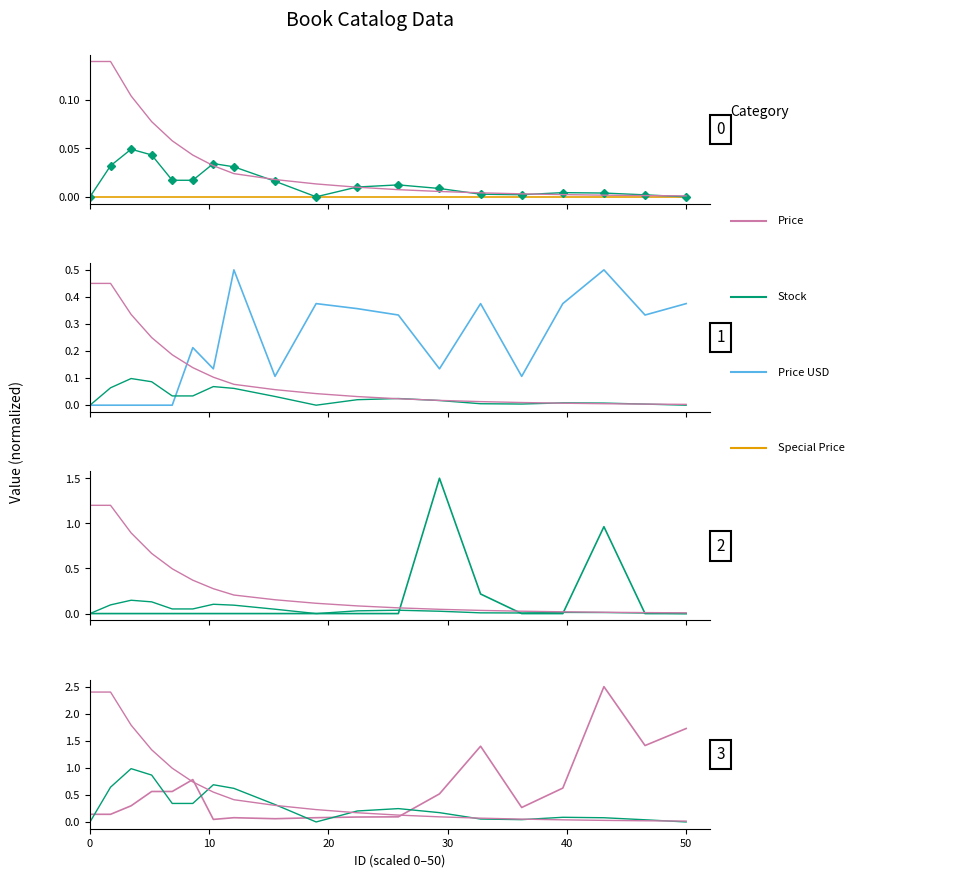

The value of Purple series at 15 is 0.1. True or false?

False